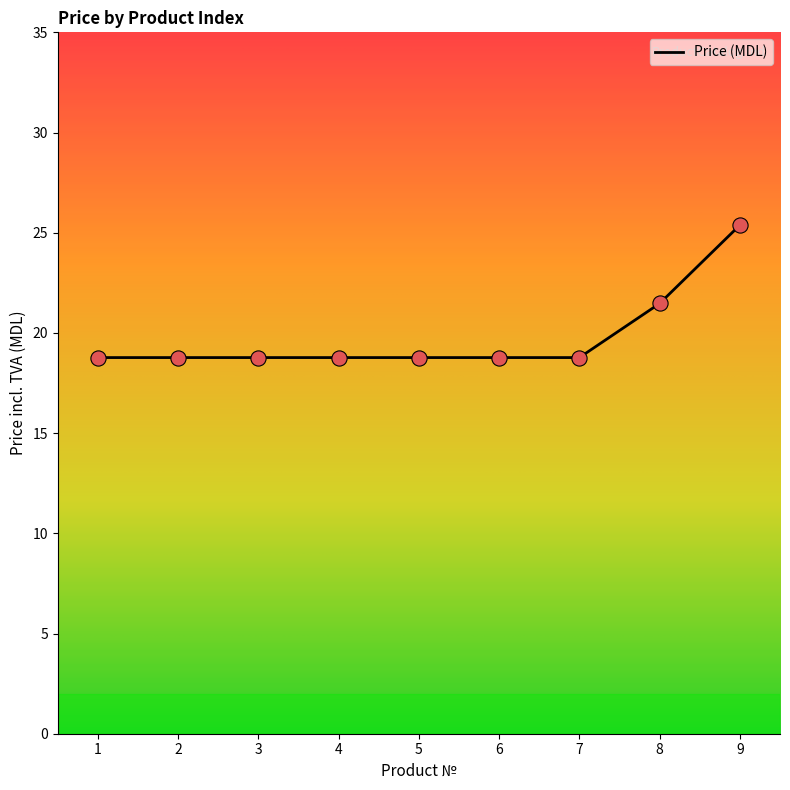

Between 9 and 4, which is larger?

9